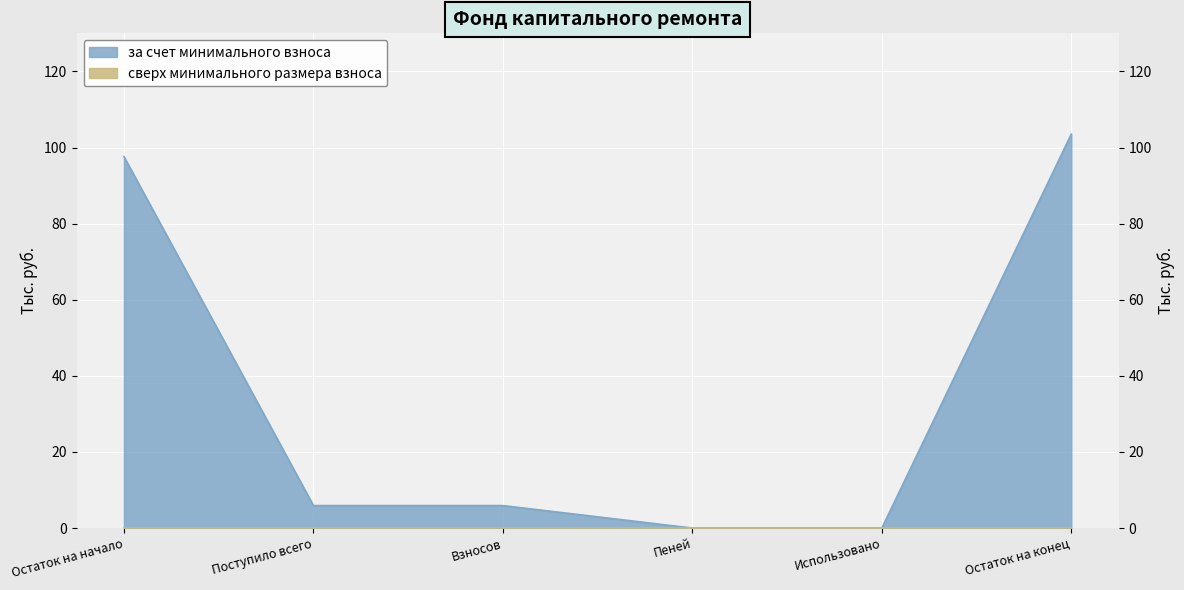

What is the label of the 3rd point from the left?

Взносов